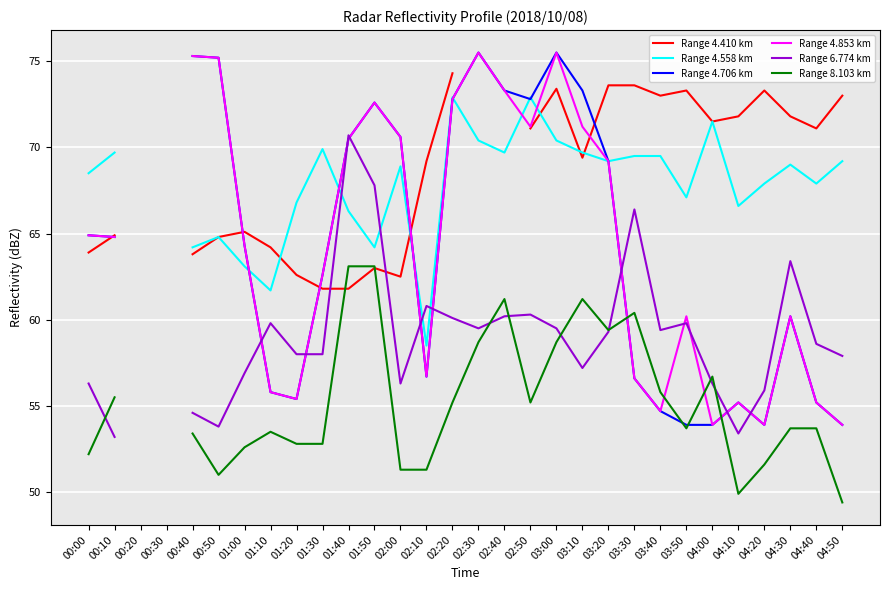

In Range 4.410 km, how many points are higher than both neighbors (excluding endpoints)?

5